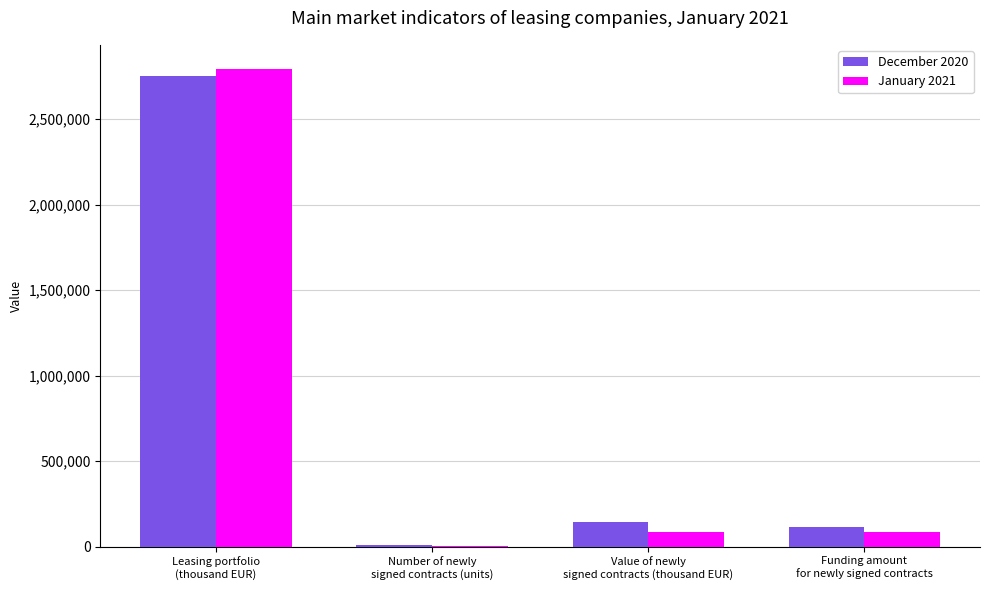

Between Value of newly
signed contracts (thousand EUR) and Funding amount
for newly signed contracts, which series saw the biggest shift?

December 2020